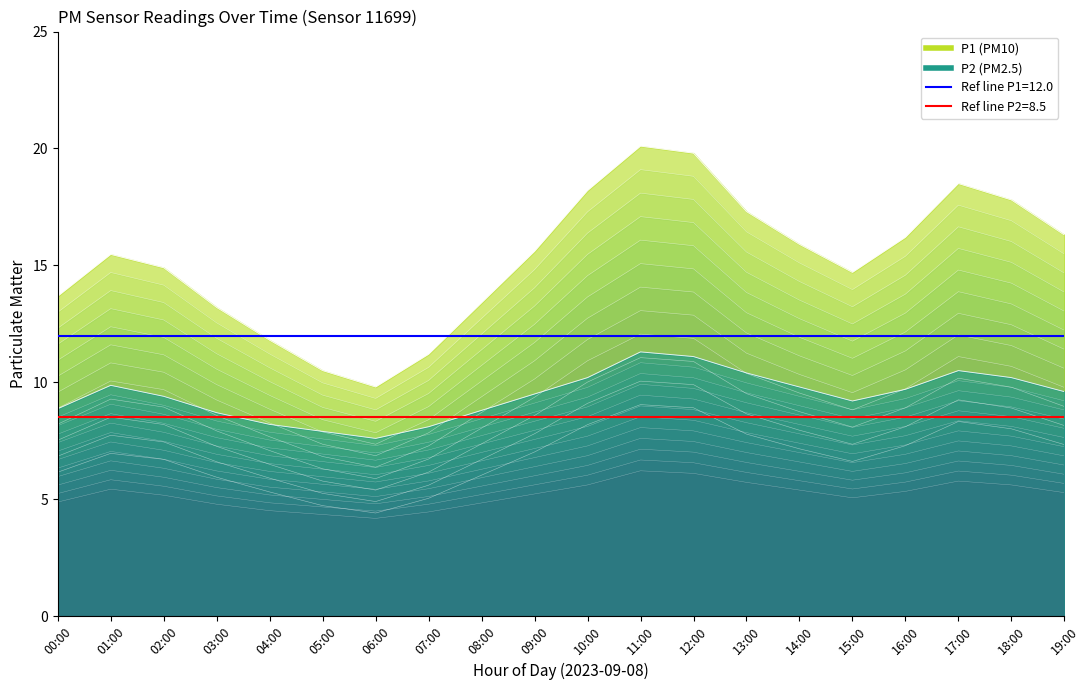

Which label corresponds to the smallest value in the chart?

06:00